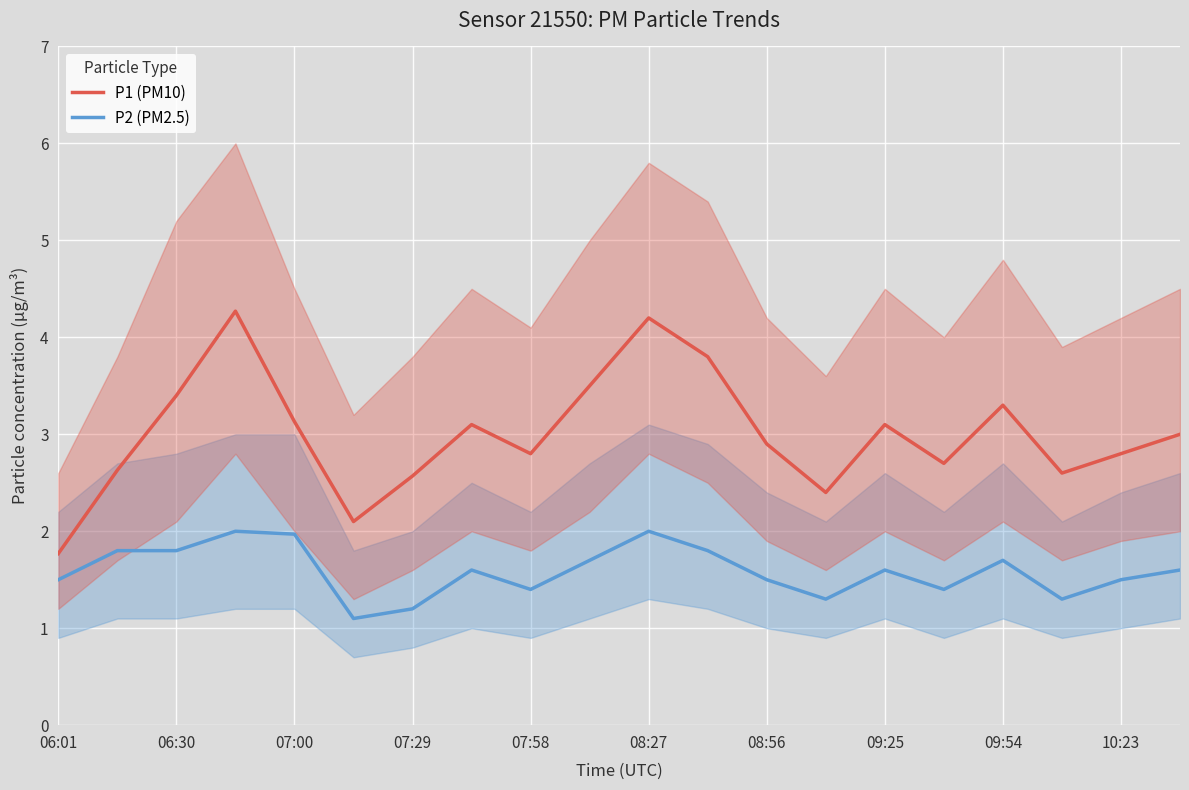

True or false: P1 (PM10) and P2 (PM2.5) cross at least once.

False